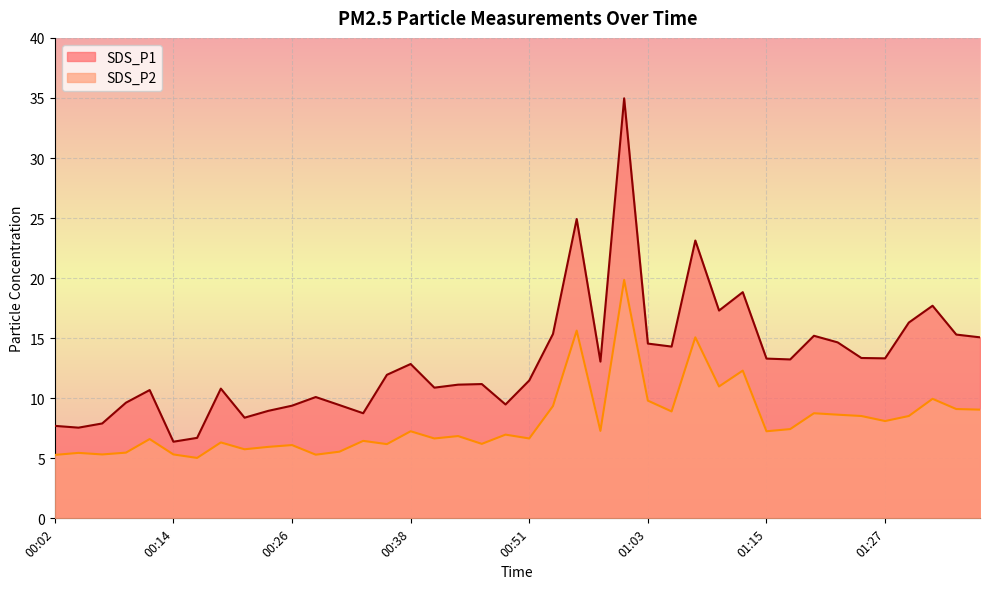

List the labels in order of SDS_P2 value, largest first.

01:00, 00:56, 01:08, 01:13, 01:10, 01:32, 01:03, 00:53, 01:35, 01:37, 01:05, 01:20, 01:22, 01:25, 01:30, 01:27, 01:18, 00:58, 00:38, 01:15, 00:48, 00:43, 00:41, 00:51, 00:12, 00:33, 00:19, 00:46, 00:36, 00:26, 00:24, 00:21, 00:31, 00:09, 00:04, 00:07, 00:14, 00:29, 00:02, 00:16